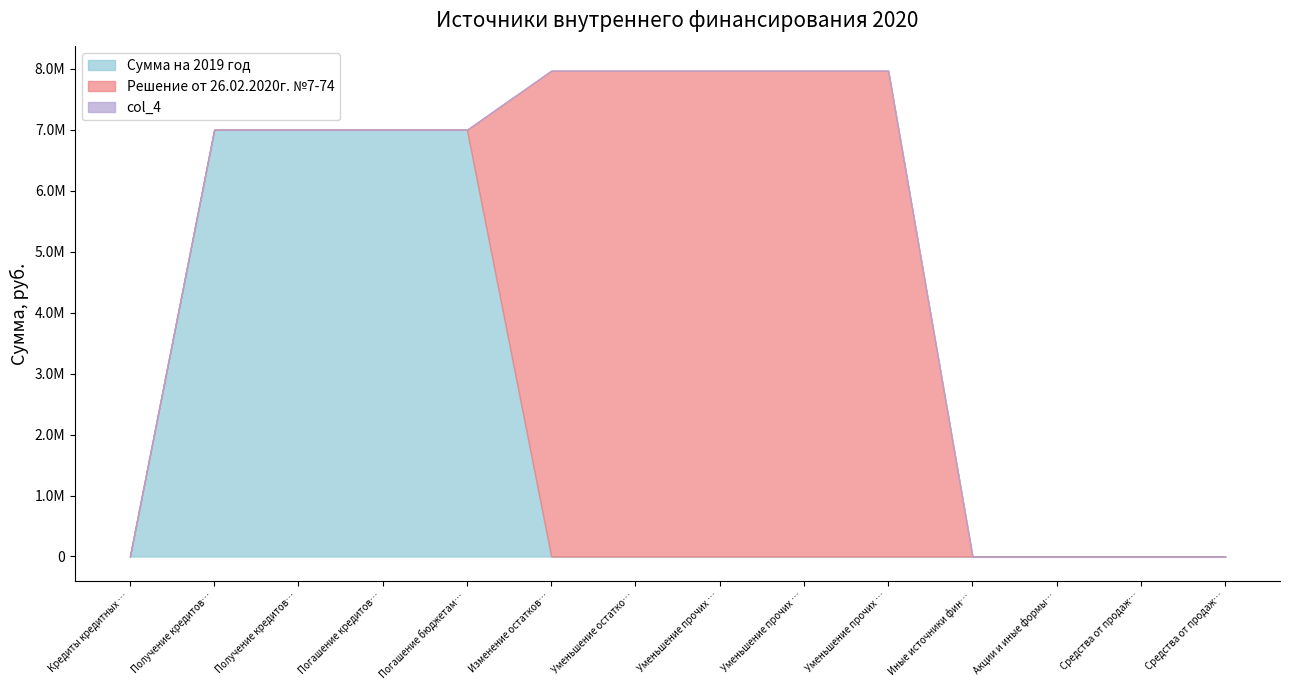

At how many categories does at least one series exceed 2821039?

9